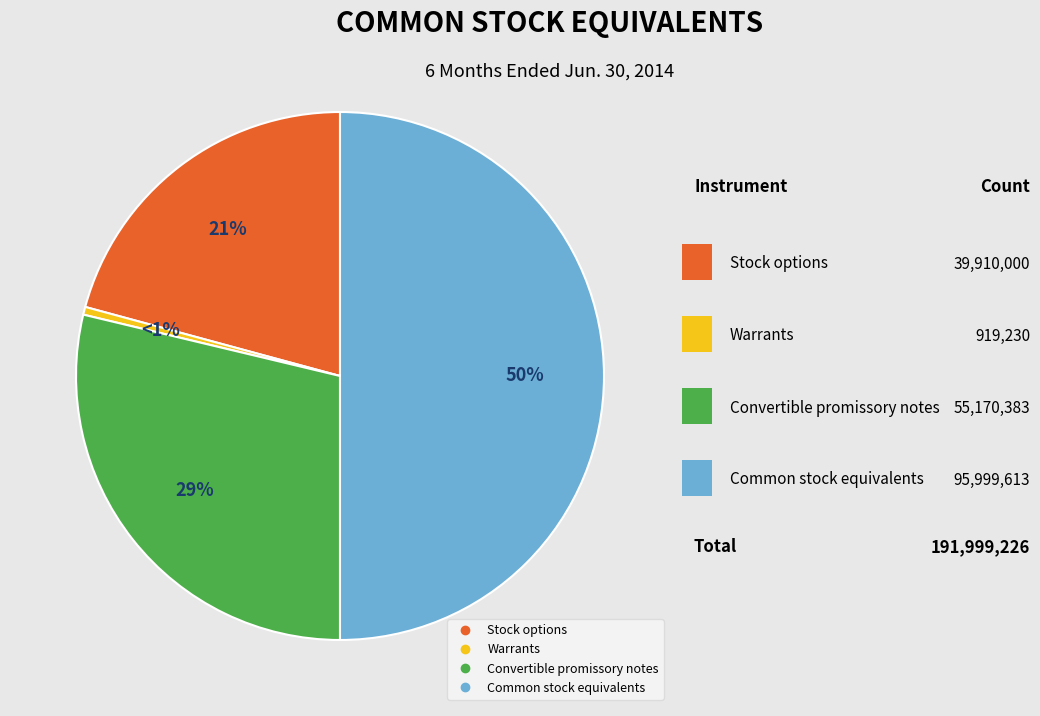

Is Convertible promissory notes the majority of the pie?

No